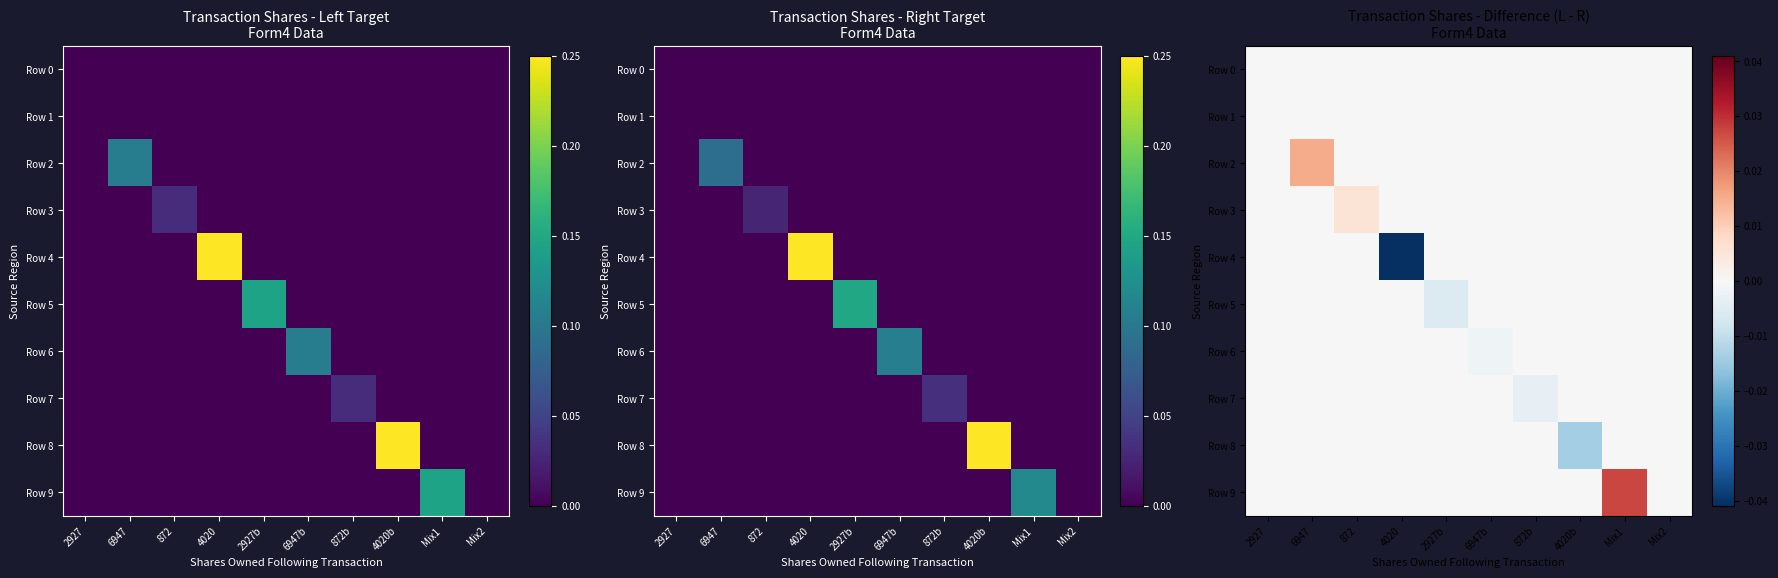

Between 2927 and 872b, which series saw the biggest shift?

Row 7